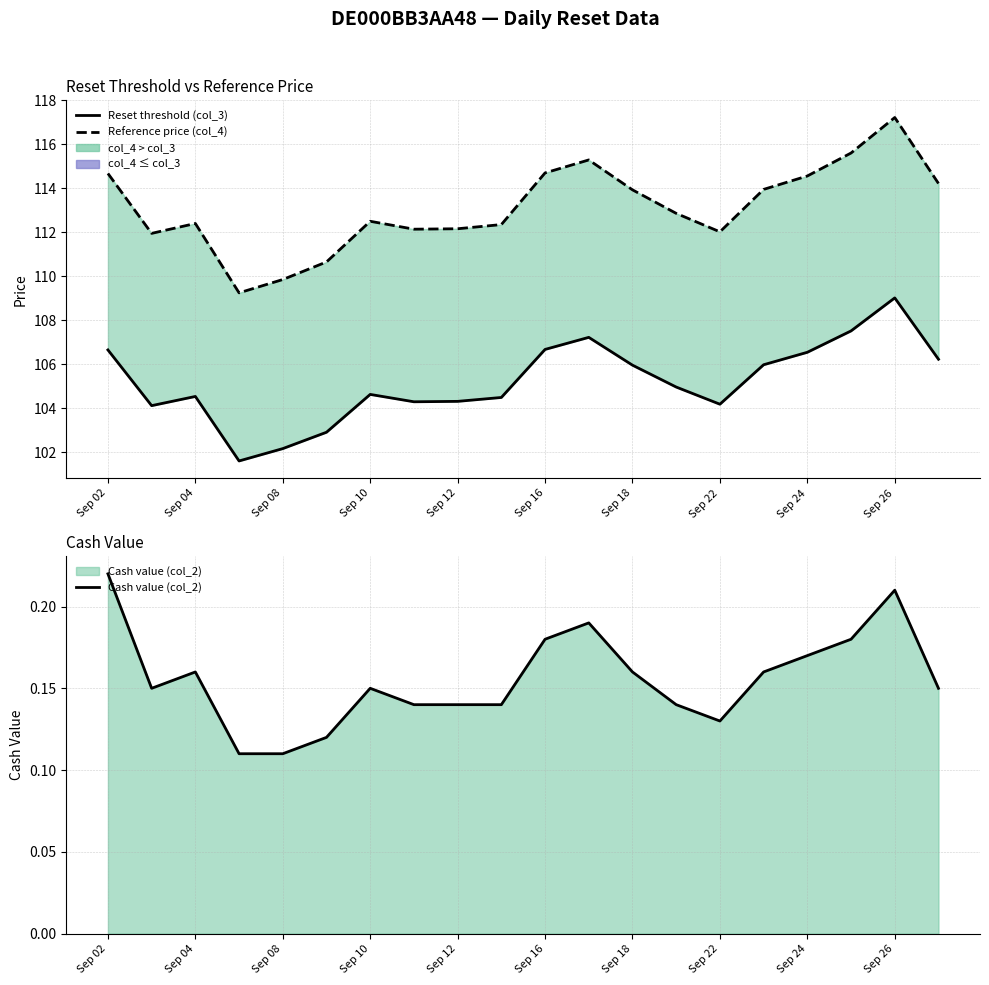

How many series are shown in this chart?

3